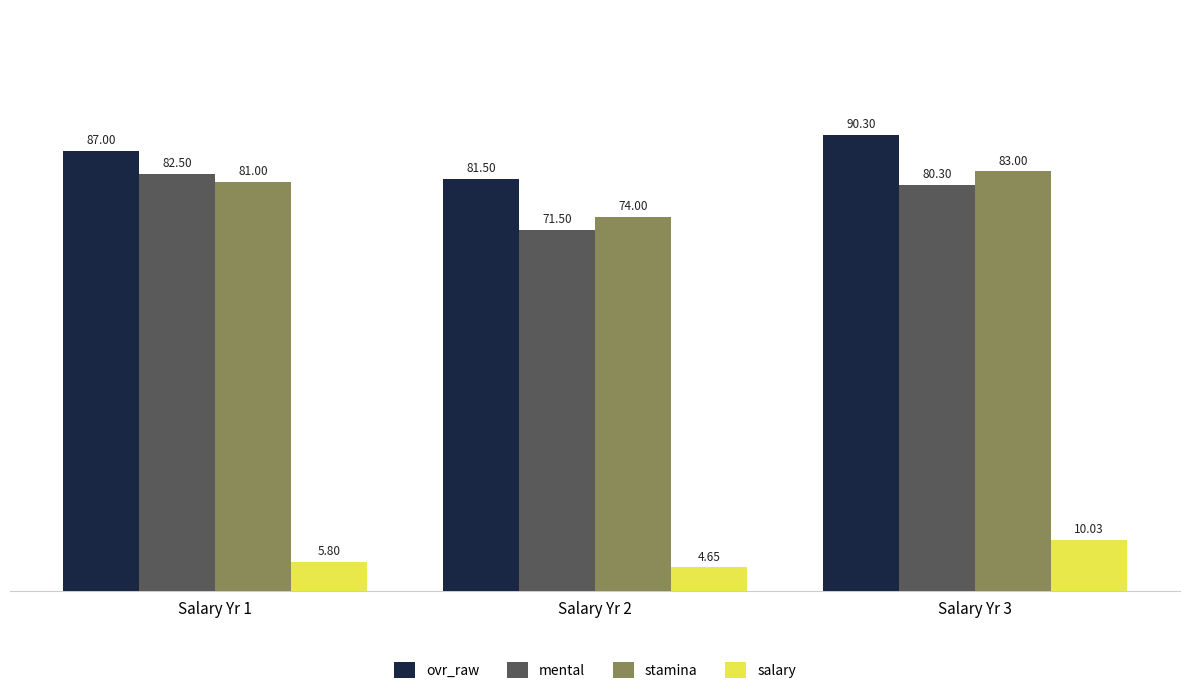

Which series has the largest total across all categories?

ovr_raw